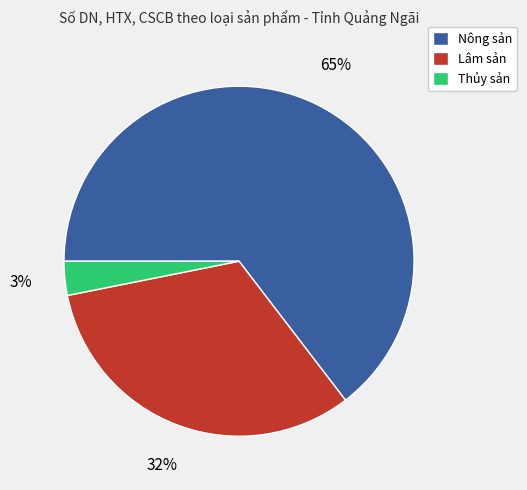

Is the sum of Lâm sản and Thủy sản greater than half?

No